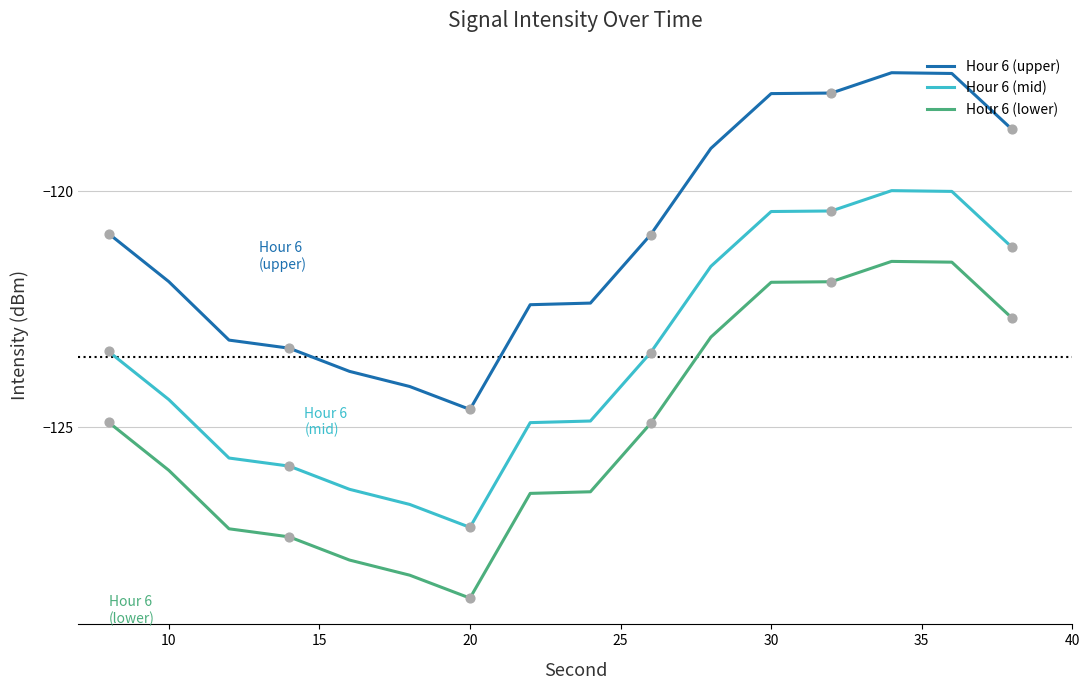

Which series has the largest total across all categories?

Hour 6 (upper)